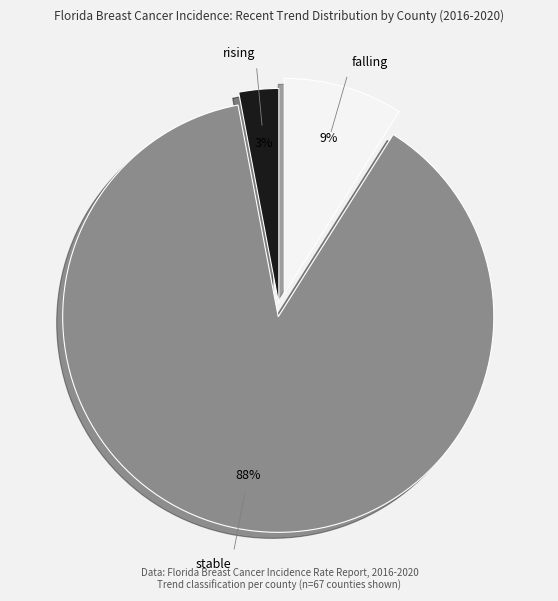

The stable slice represents 81% of the pie. True or false?

False